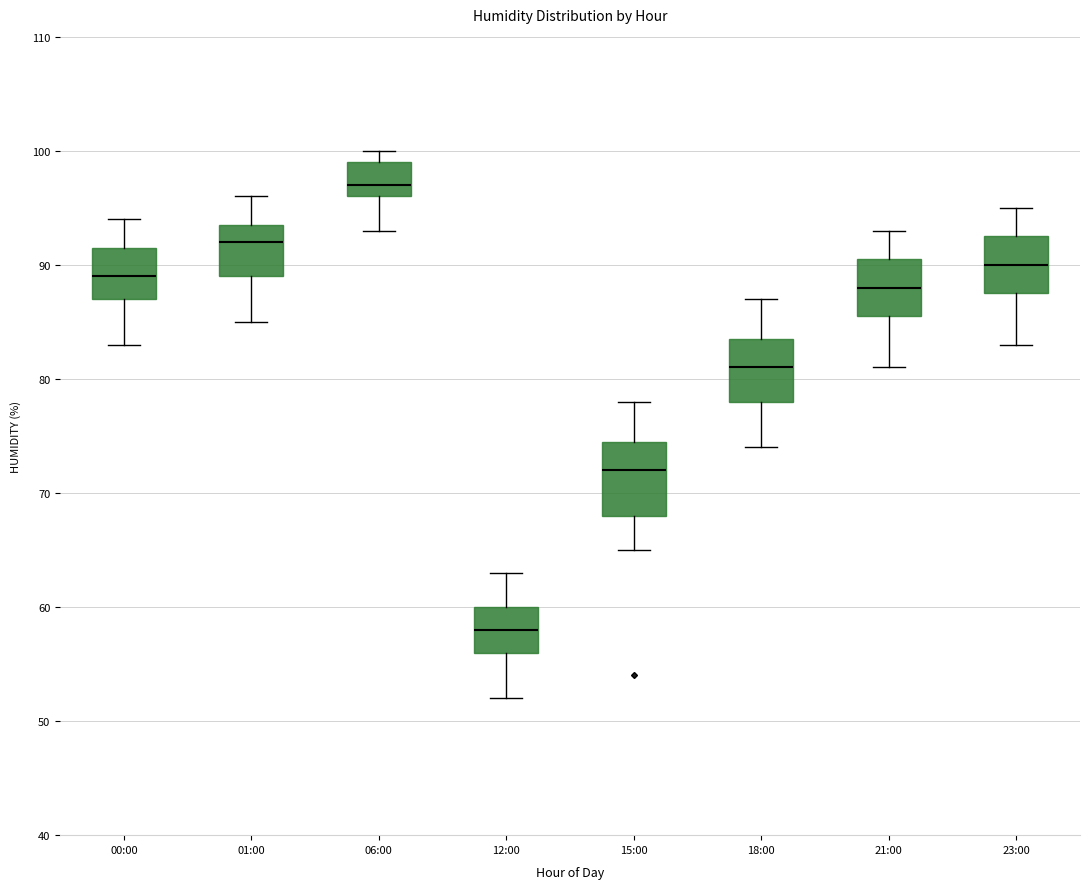

Comparing the boxes themselves (not the whiskers), which one is the tallest?

15:00